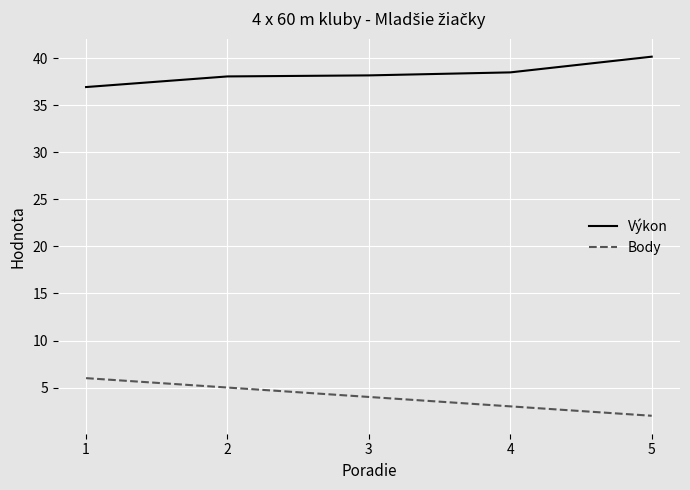

True or false: Výkon and Body cross at least once.

False